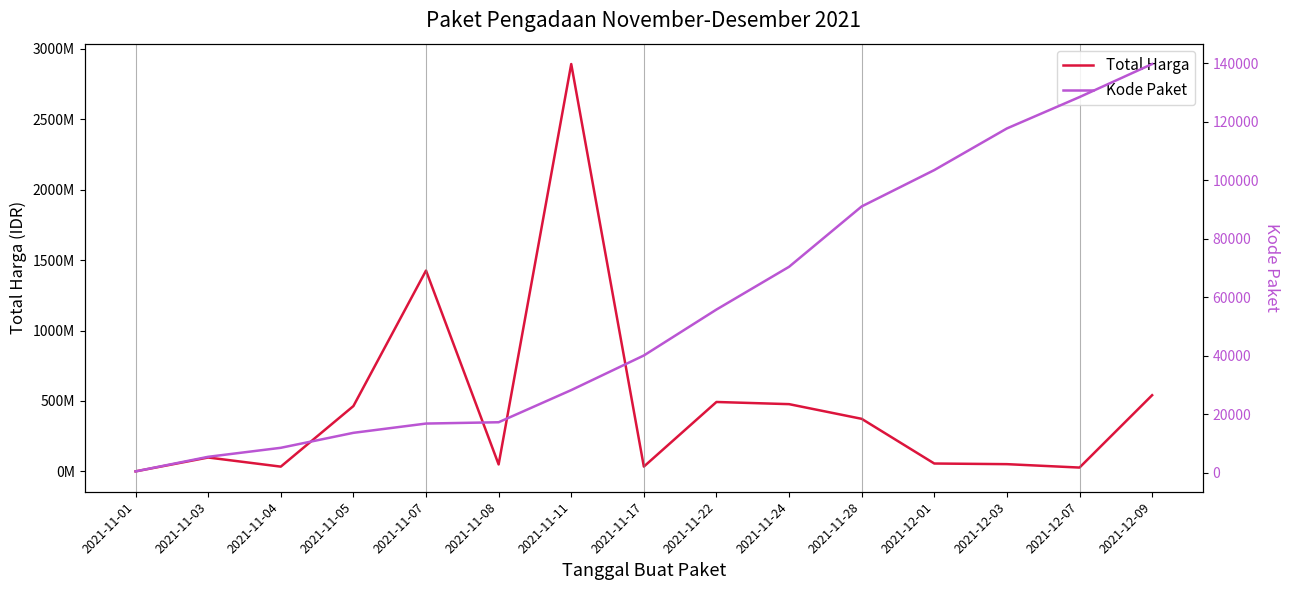

True or false: Kode Paket and Total Harga intersect in this chart.

False